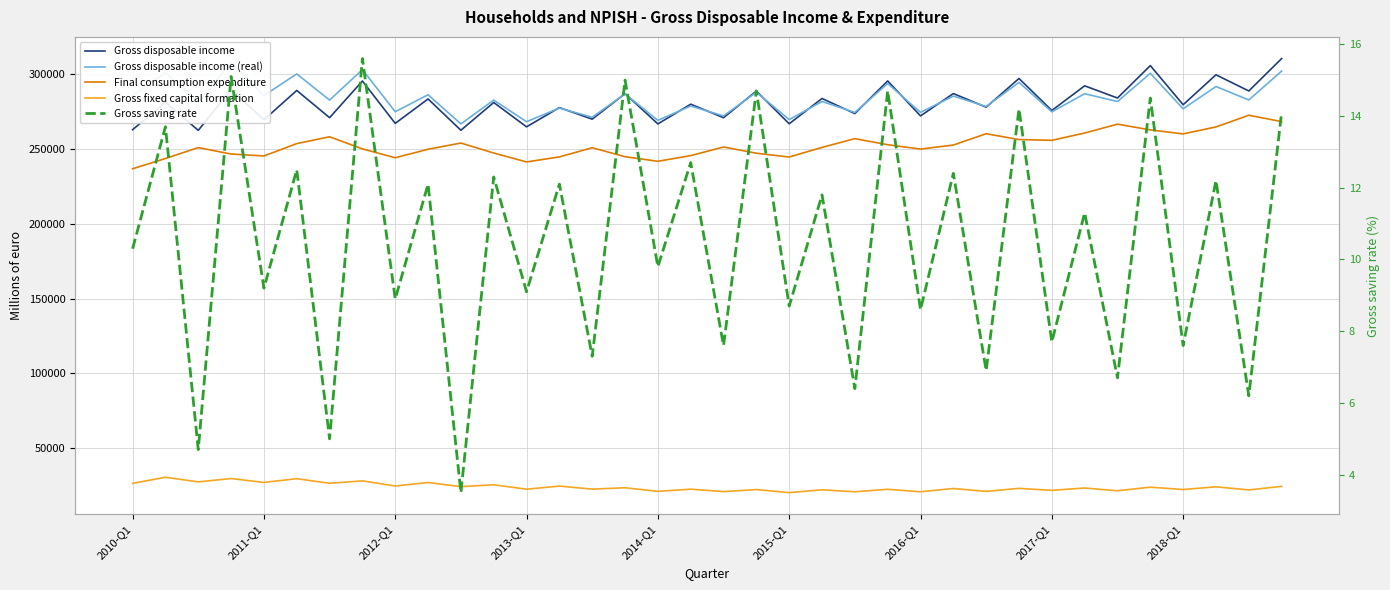

How many values in the Gross fixed capital formation series are below 23236?

18